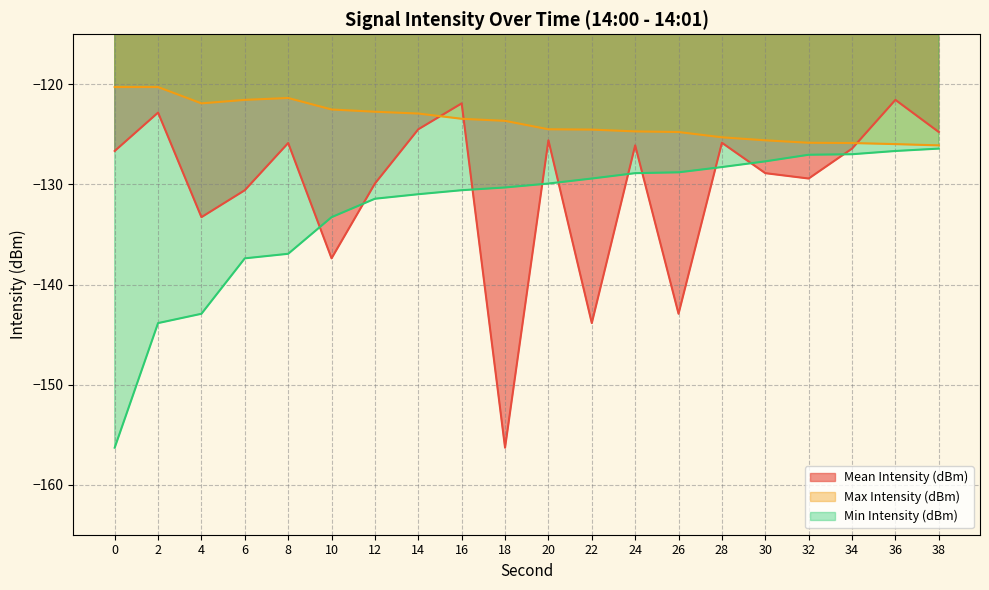

True or false: Max Intensity (dBm) and Min Intensity (dBm) cross at least once.

False